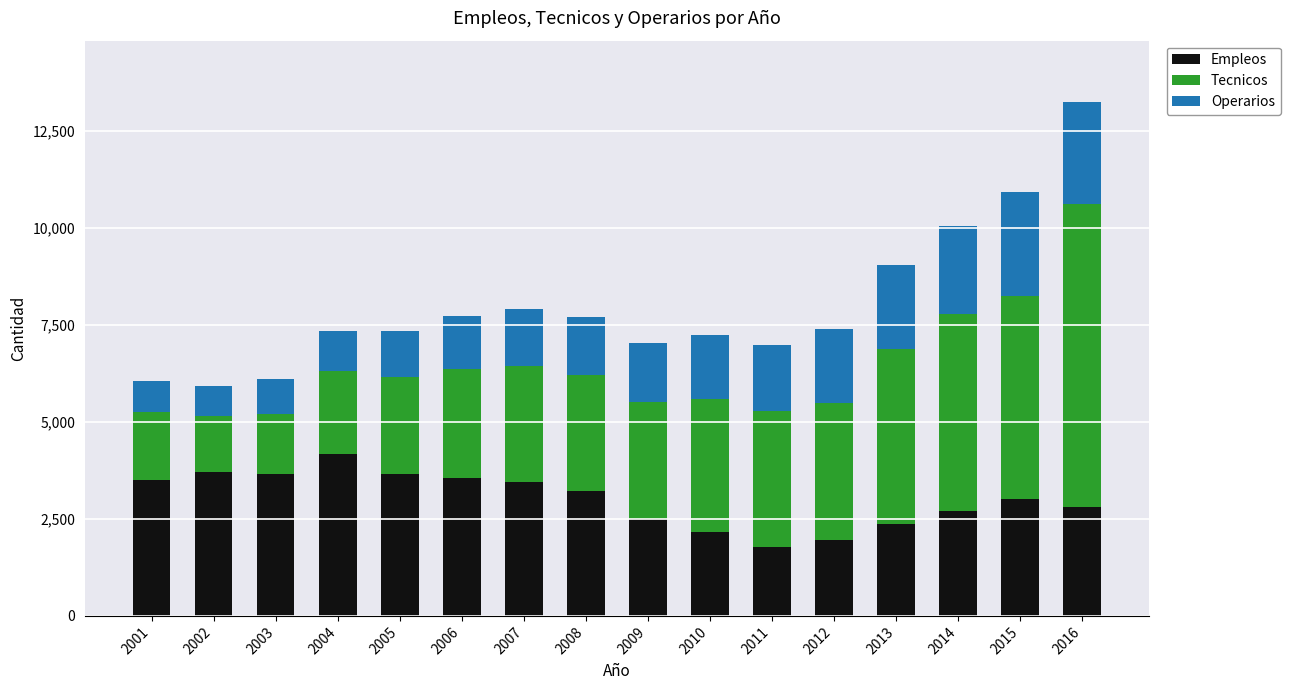

What is the average value of the Empleos series?

3016